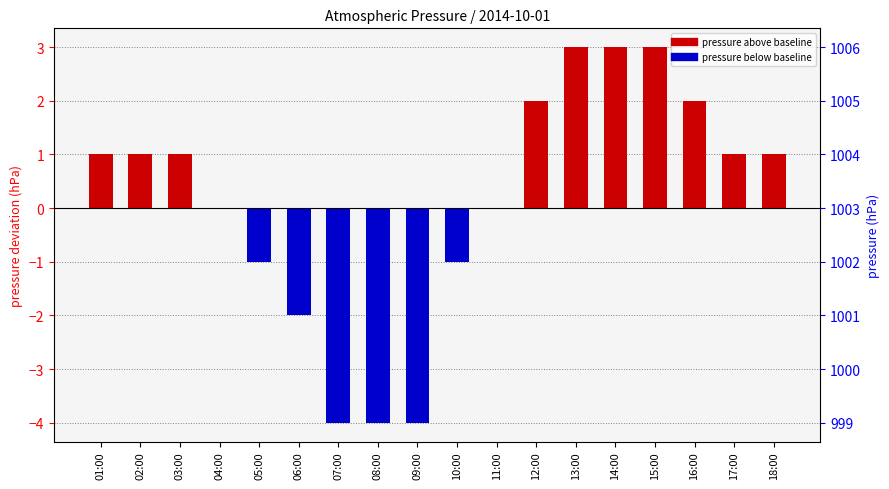

At which label does the data first exceed 1?

12:00